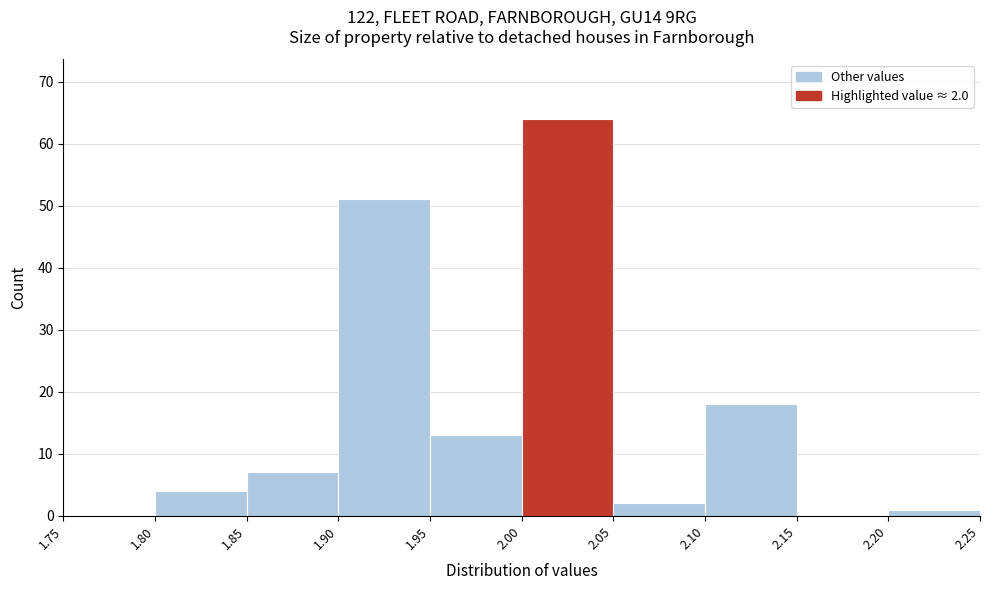

Which range on the x-axis has the tallest bar?

2.00 to 2.05